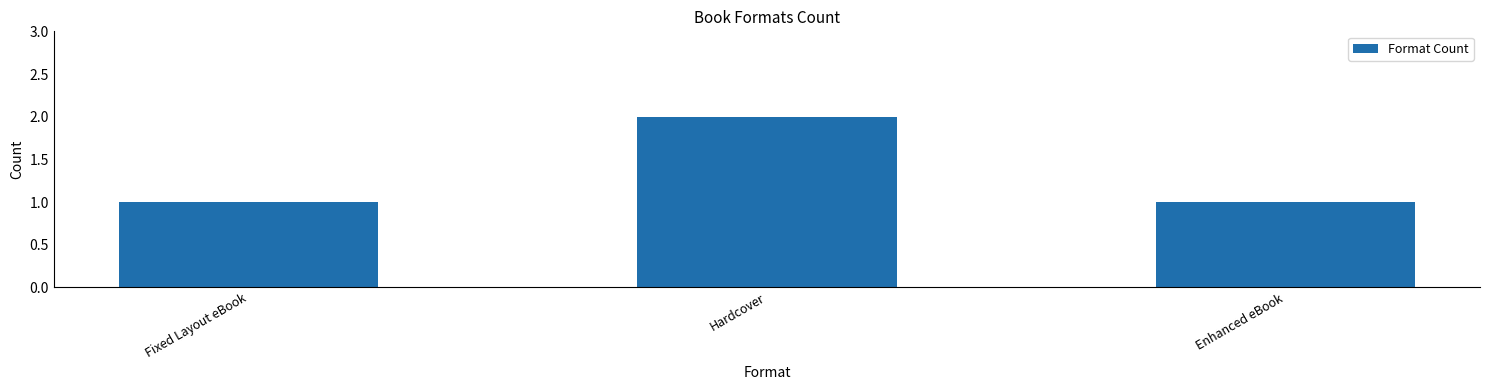

Approximately how many times larger is the value at Fixed Layout eBook compared to Enhanced eBook?

1.0